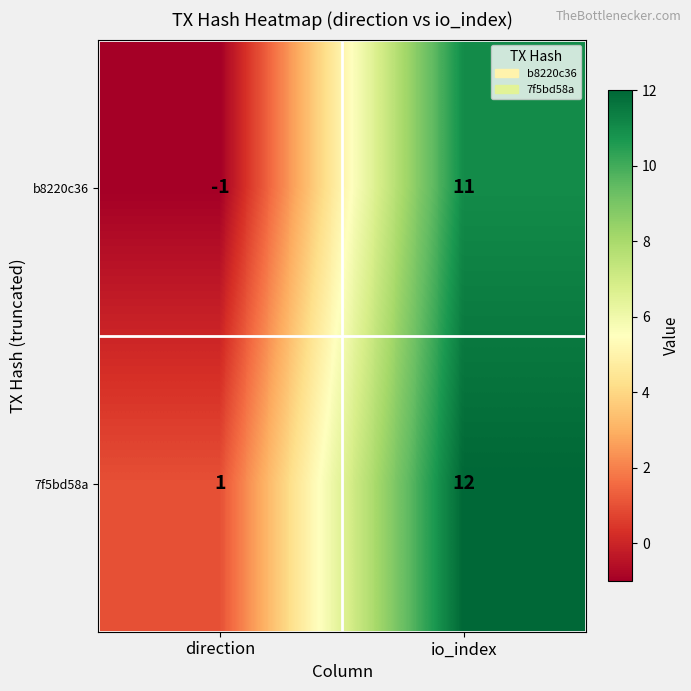

What is the average value of the b8220c36 series?

5